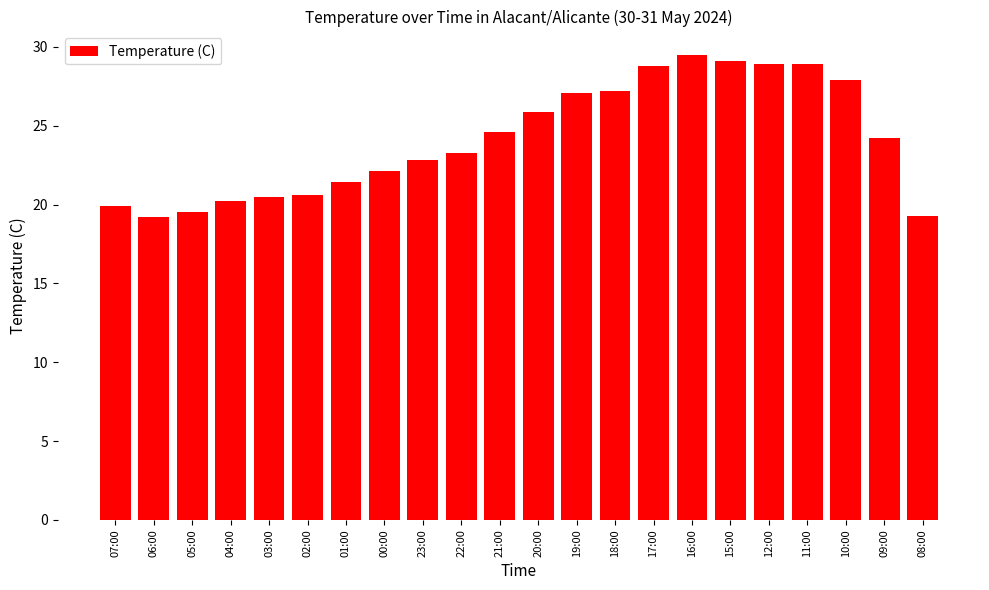

What is the difference between the second highest and second lowest values?

9.8